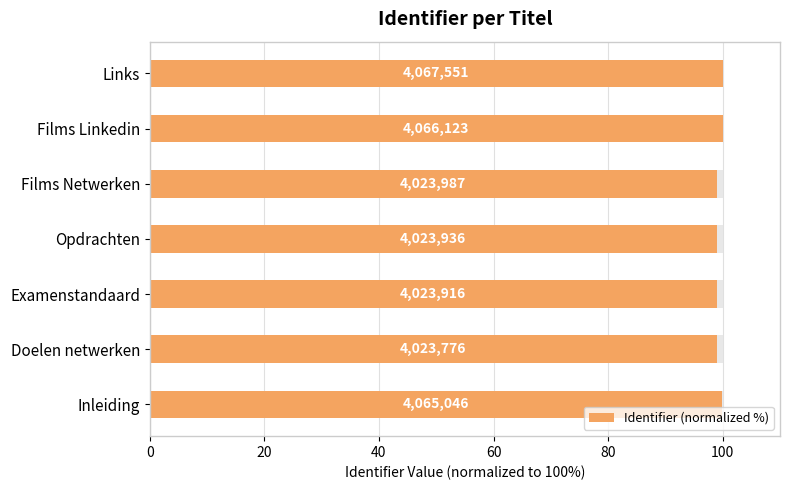

What is the average value?

99.4